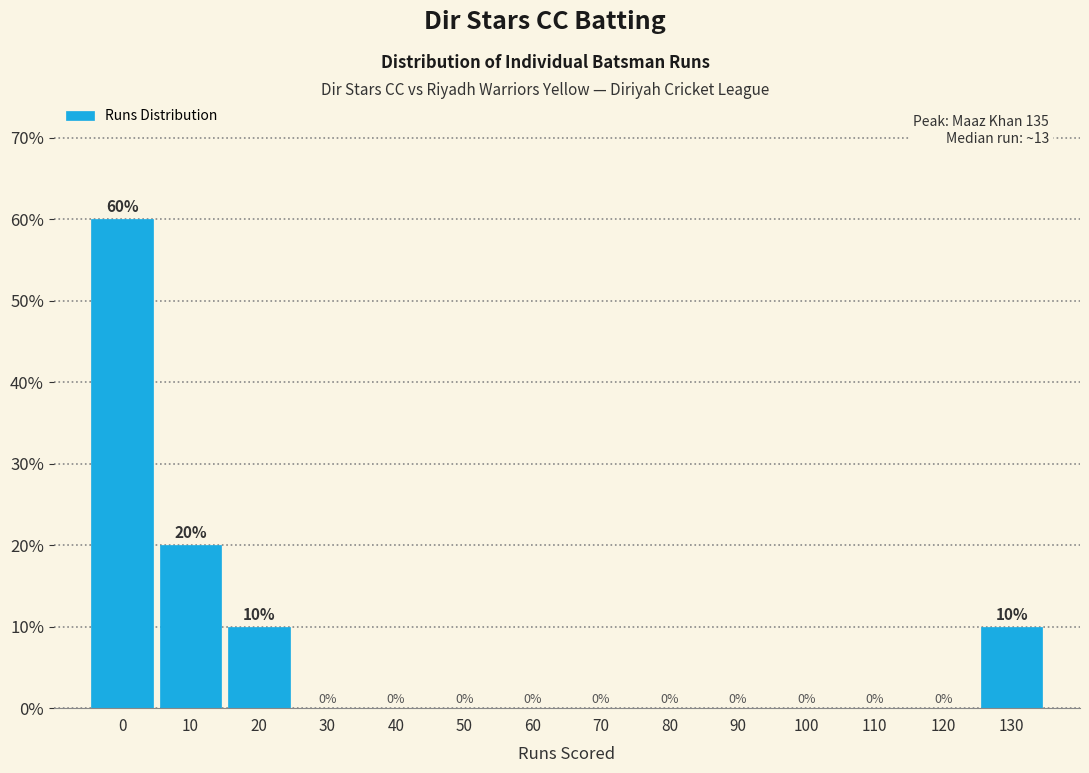

Reading left to right, transcribe all the data shown in this chart.

0=60	10=20	20=10	30=0	40=0	50=0	60=0	70=0	80=0	90=0	100=0	110=0	120=0	130=10